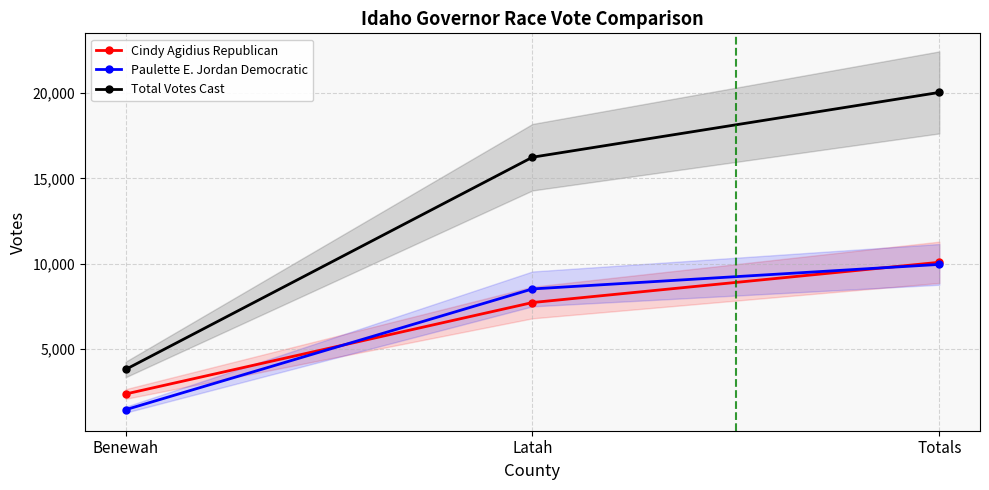

At which category does the chart reach its peak across all series?

Totals